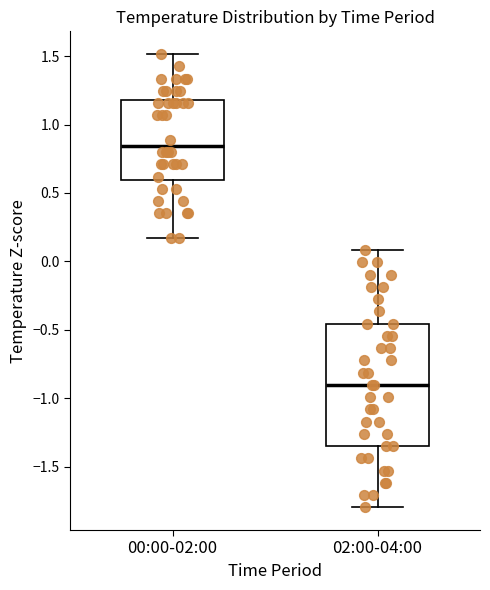

Reading left to right, transcribe this box plot: for each box, give where its median line is, the range the box spans, and where its two whiskers end, as read against the y-axis. The values are not printed on the chart, so give them approximately, as read against the axis.

00:00-02:00: median 0.85, box 0.60 to 1.20, whiskers 0.15 to 1.50
02:00-04:00: median -0.90, box -1.35 to -0.45, whiskers -1.80 to 0.10